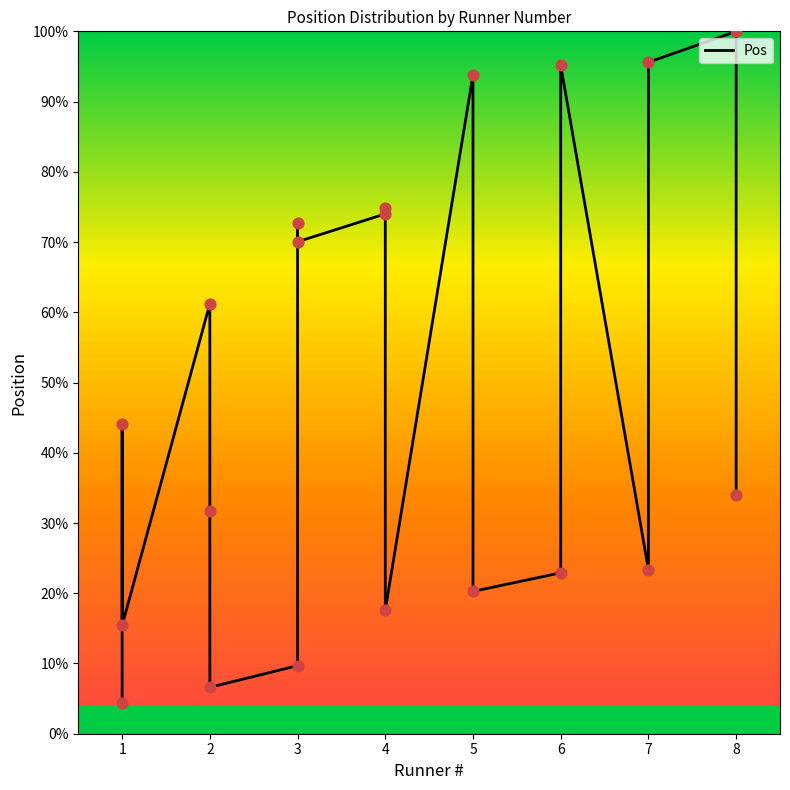

Between 2 and 3, which is larger?

3